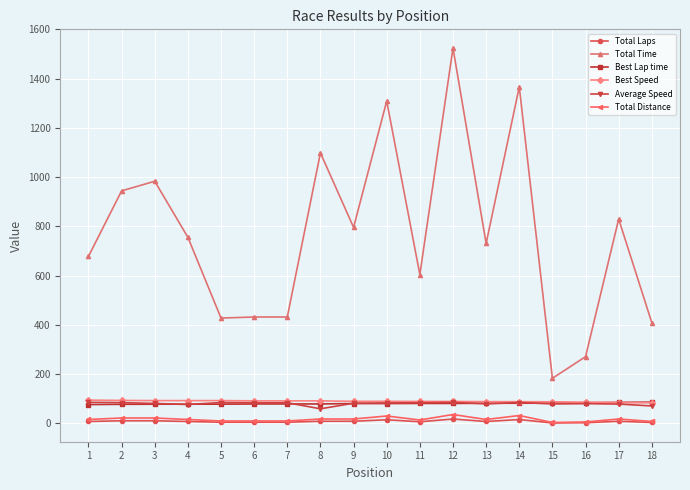

True or false: Average Speed has more than 1 points higher than both neighbors.

True